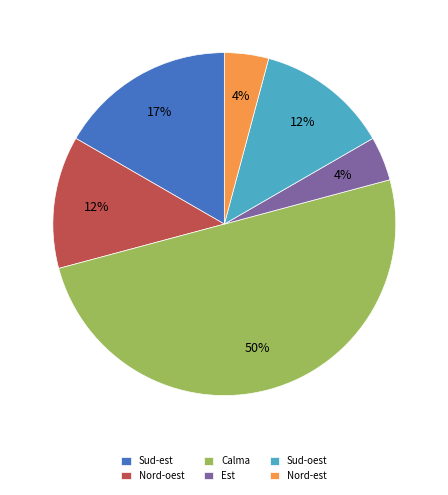

How many segments does this pie chart have?

6